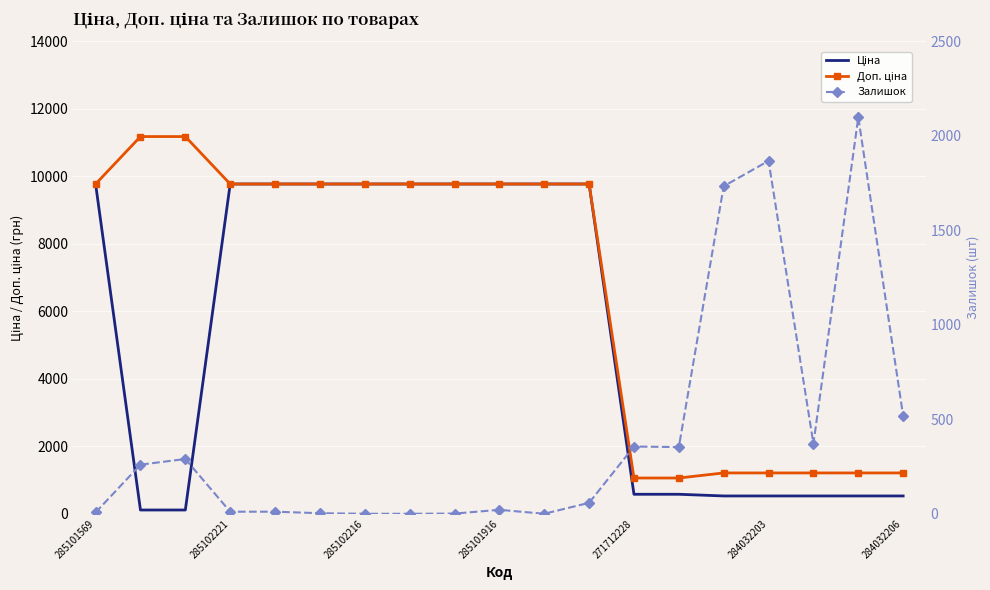

True or false: Залишок has more than 0 interior local peaks.

True